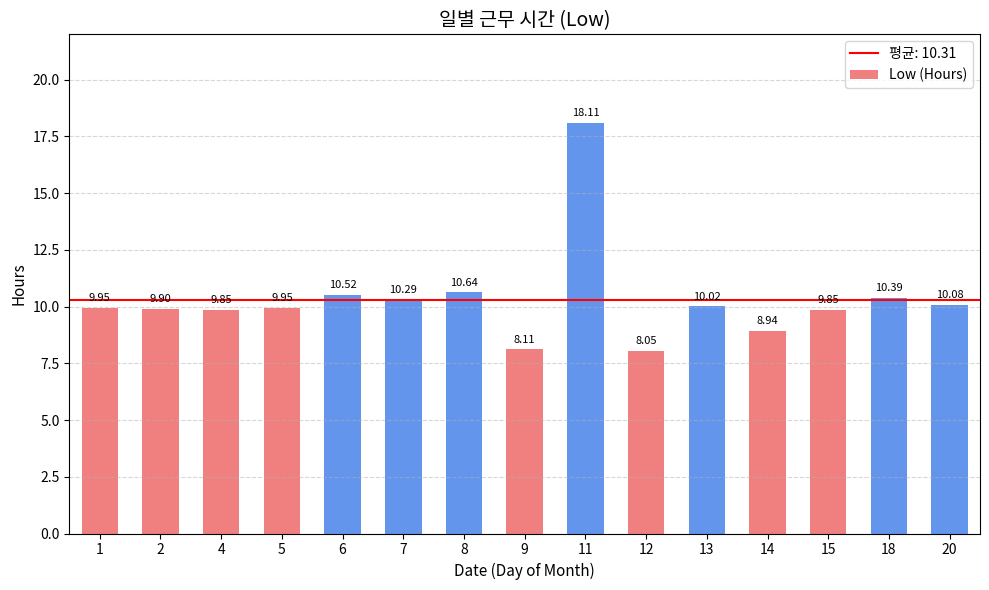

Which category has the lowest value across all series?

12